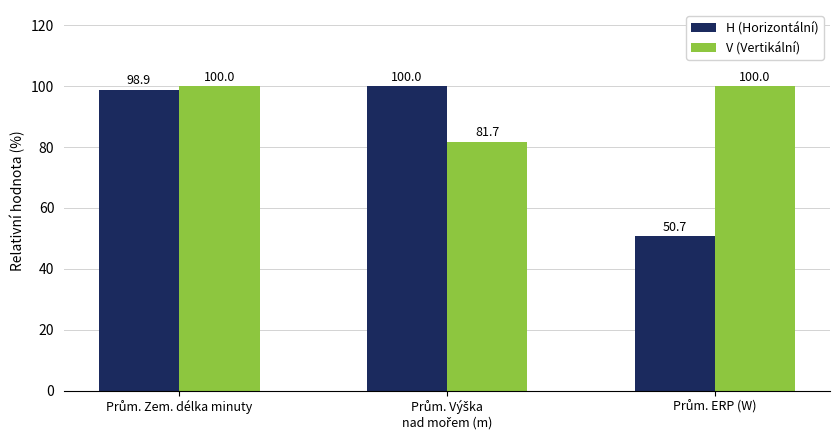

Rank the series by their average value, from lowest to highest.

H (Horizontální), V (Vertikální)